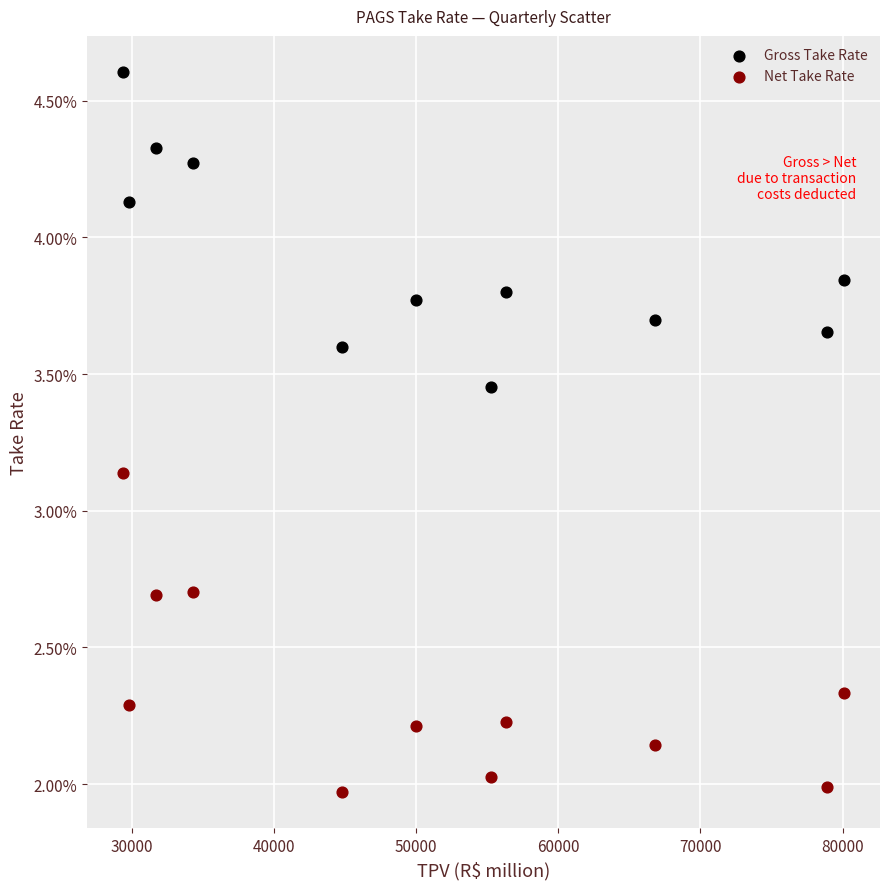

What are all the series names shown in the legend?

Gross Take Rate, Net Take Rate